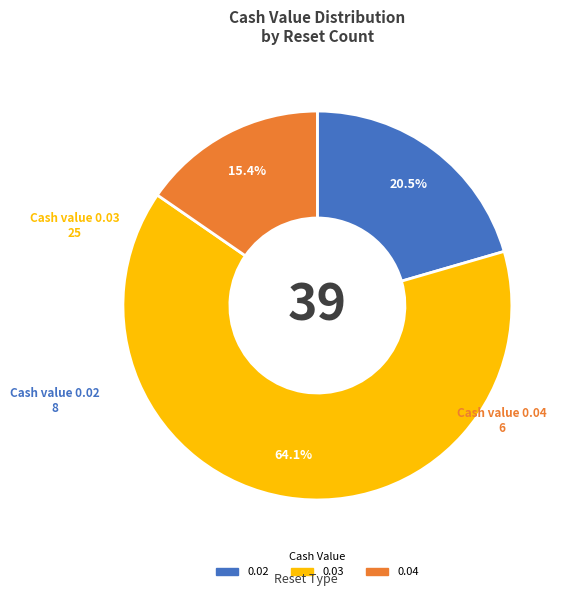

What percentage is NOT represented by 0.02?

79.5%